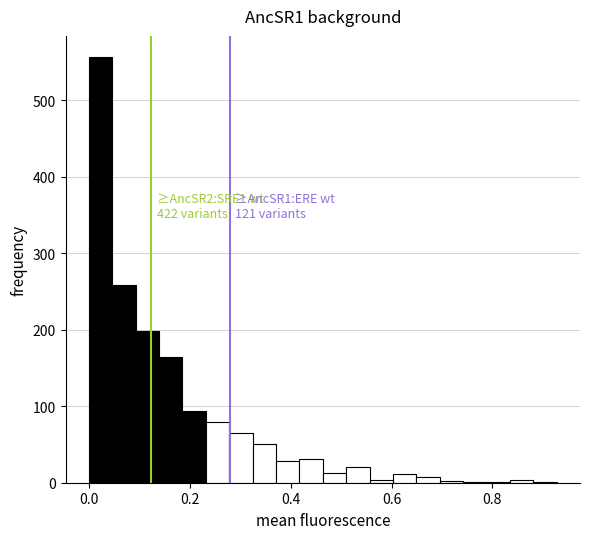

Around what value on the x-axis is the tallest bar? Give the approximate position of its centre, as read against the axis.

0.02